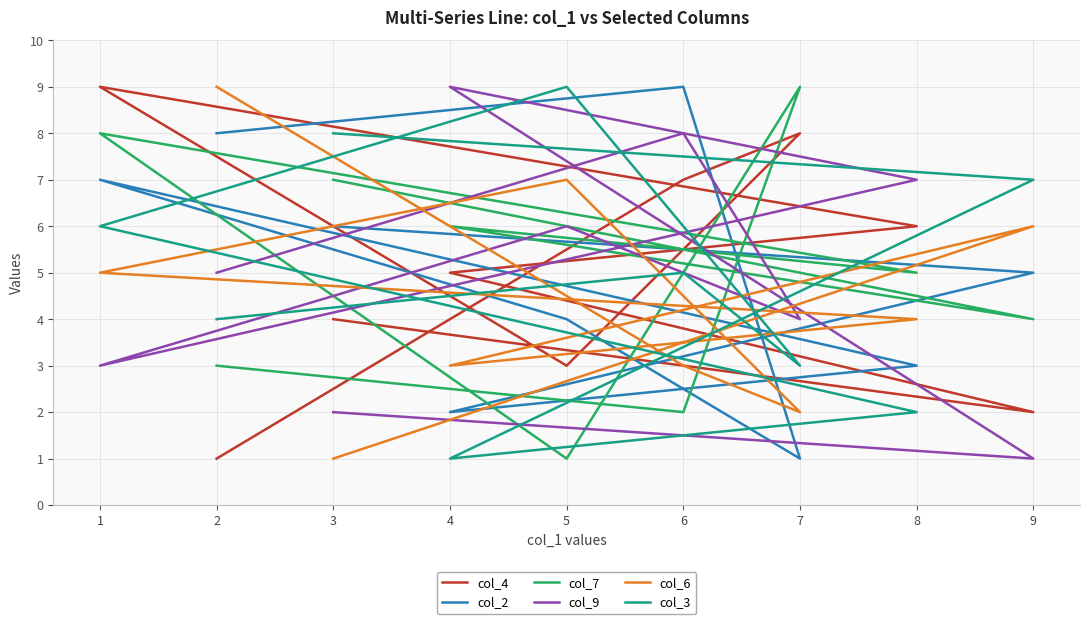

Which series ends up on top after the final intersection of col_3 and col_7?

col_3